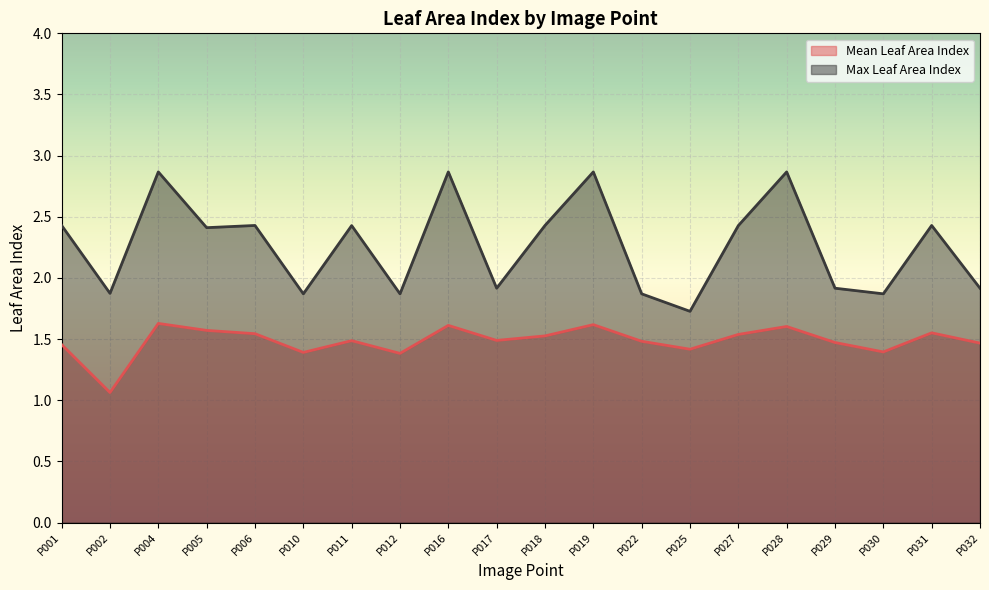

What is the sum of all Max Leaf Area Index values?

45.3